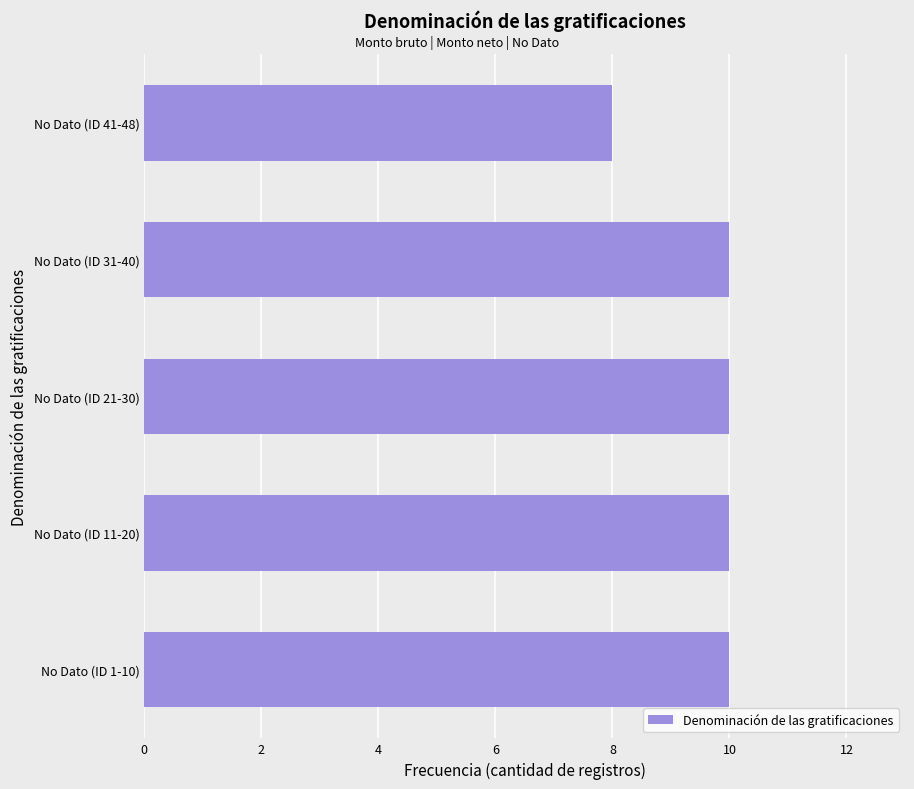

Reading bottom to top, extract all data points from this chart.

No Dato (ID 1-10)=10	No Dato (ID 11-20)=10	No Dato (ID 21-30)=10	No Dato (ID 31-40)=10	No Dato (ID 41-48)=8